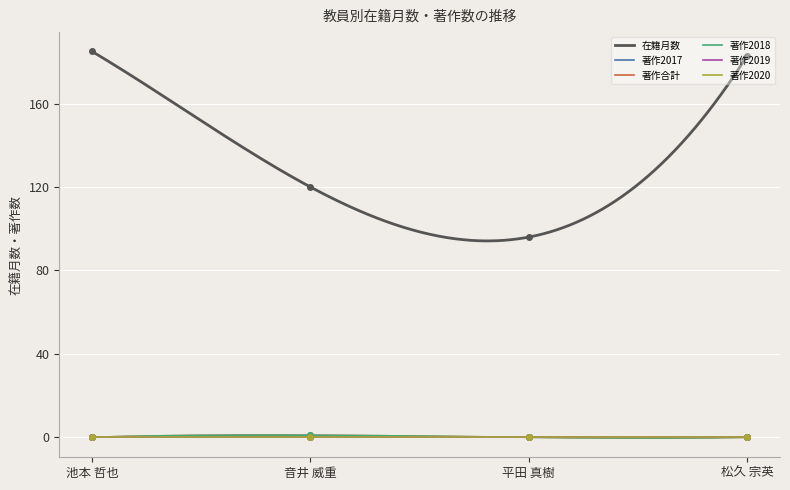

True or false: 著作合計 has more than 0 points higher than both neighbors.

True